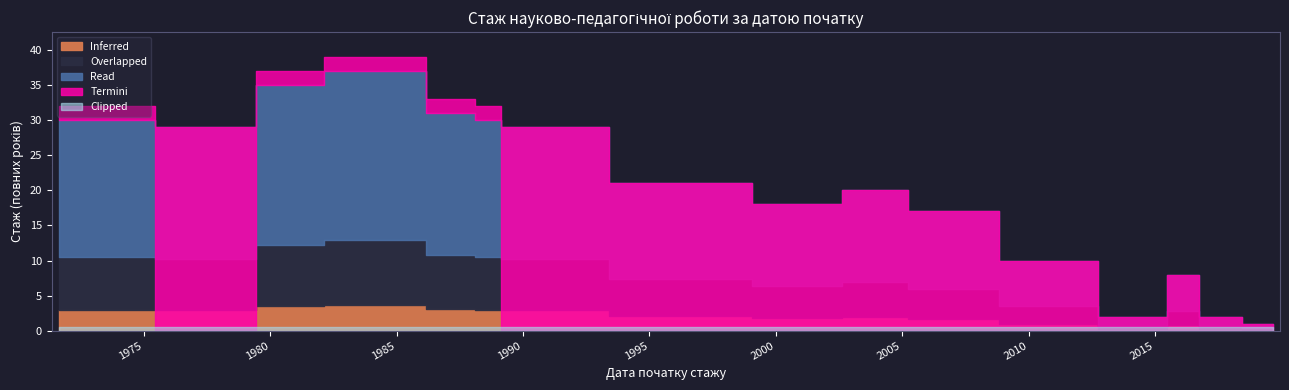

What is the difference between the second highest and second lowest values?

33